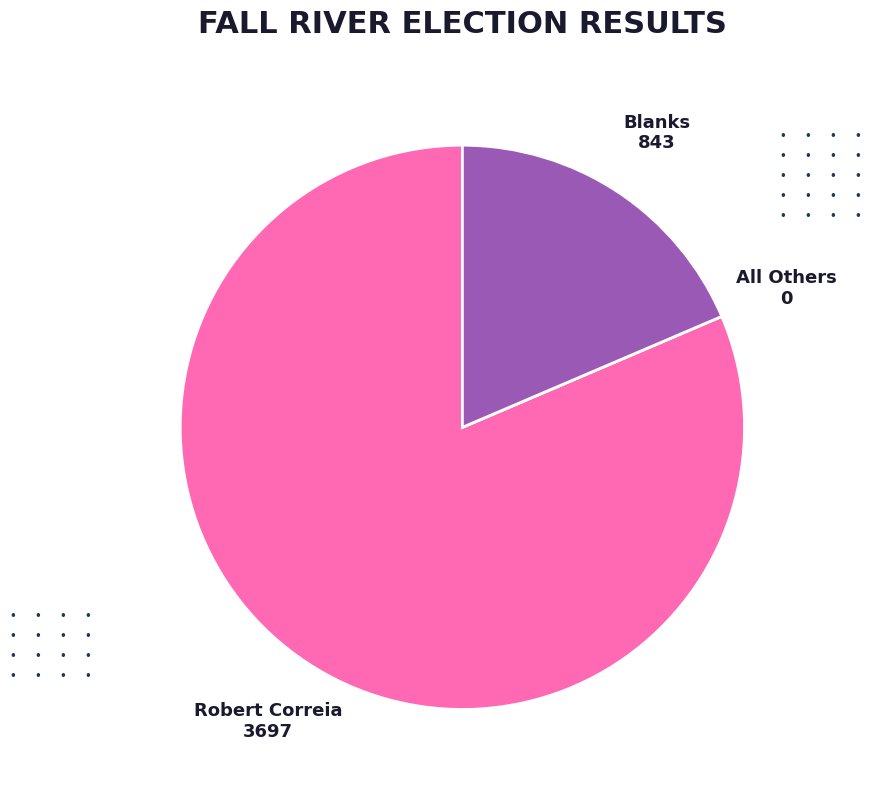

Is it true that Robert Correia is 70% of the pie?

False